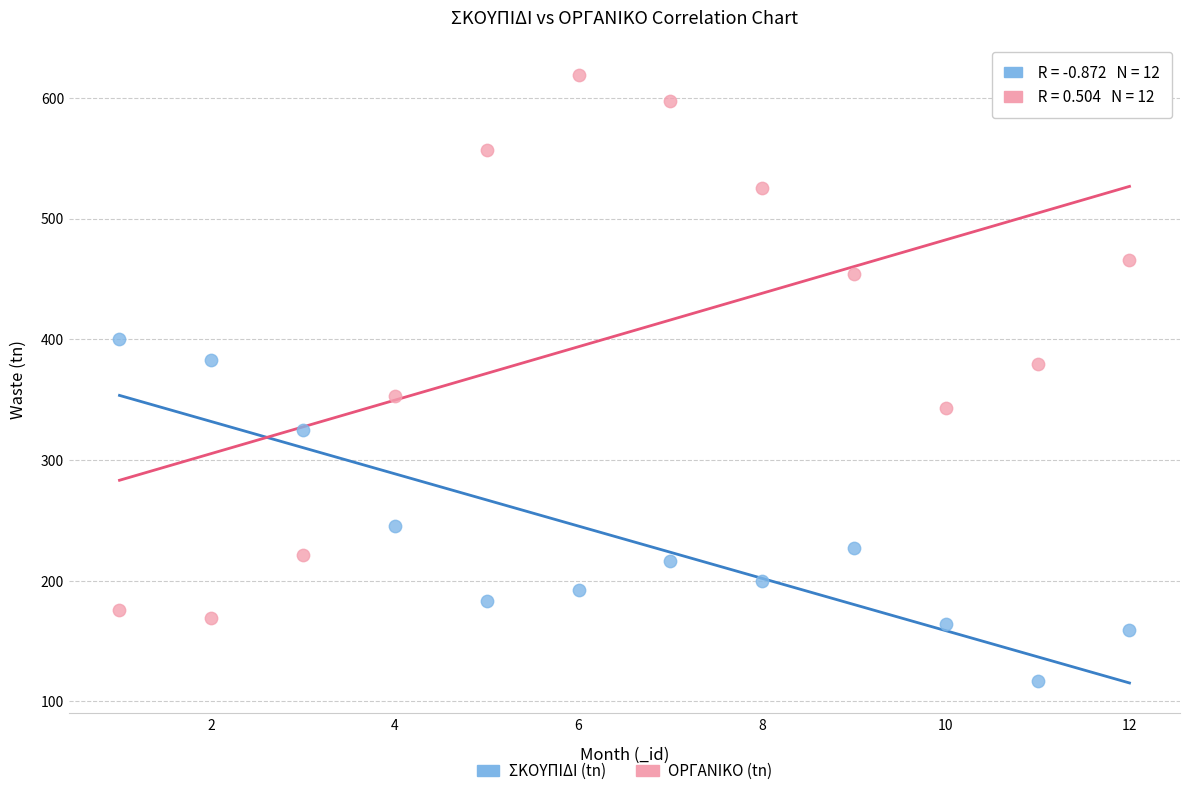

Across all data points, what is the range of X values (max minus min)?

11.0